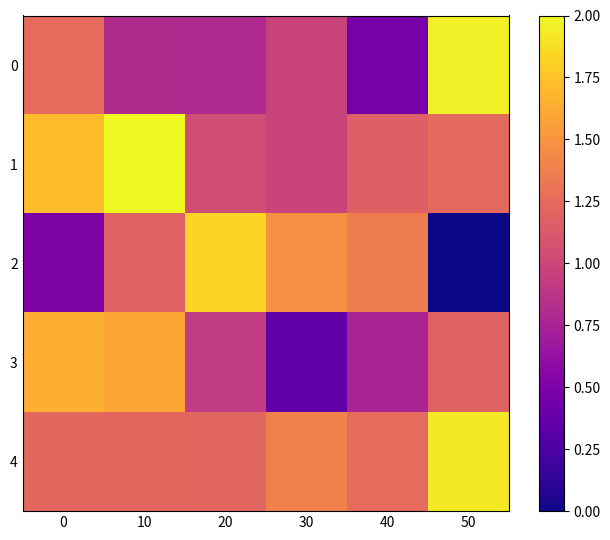

List the series in order of their peak value, lowest first.

3, 2, 4, 0, 1